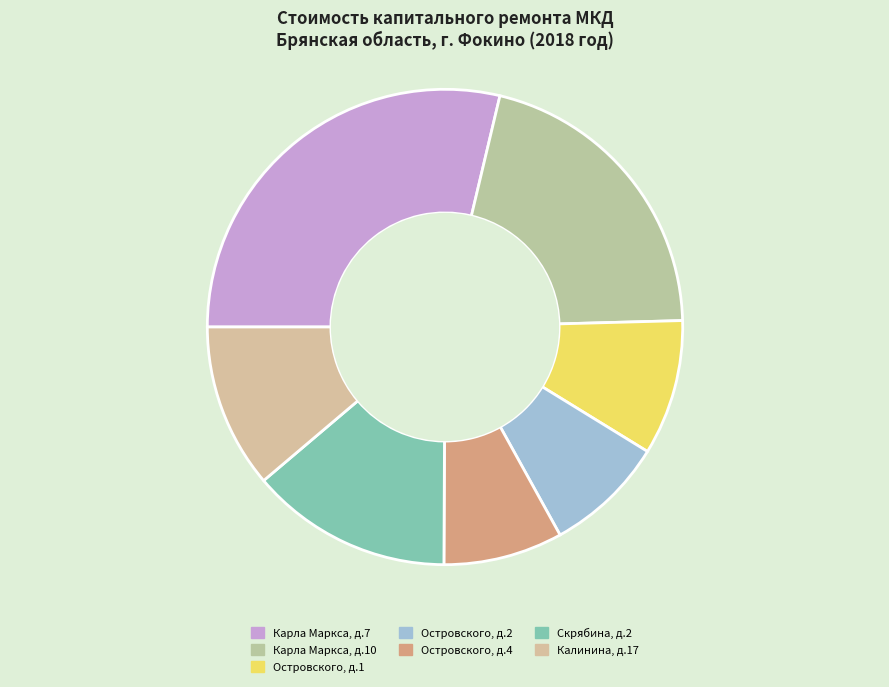

How many slices are in this pie chart?

7